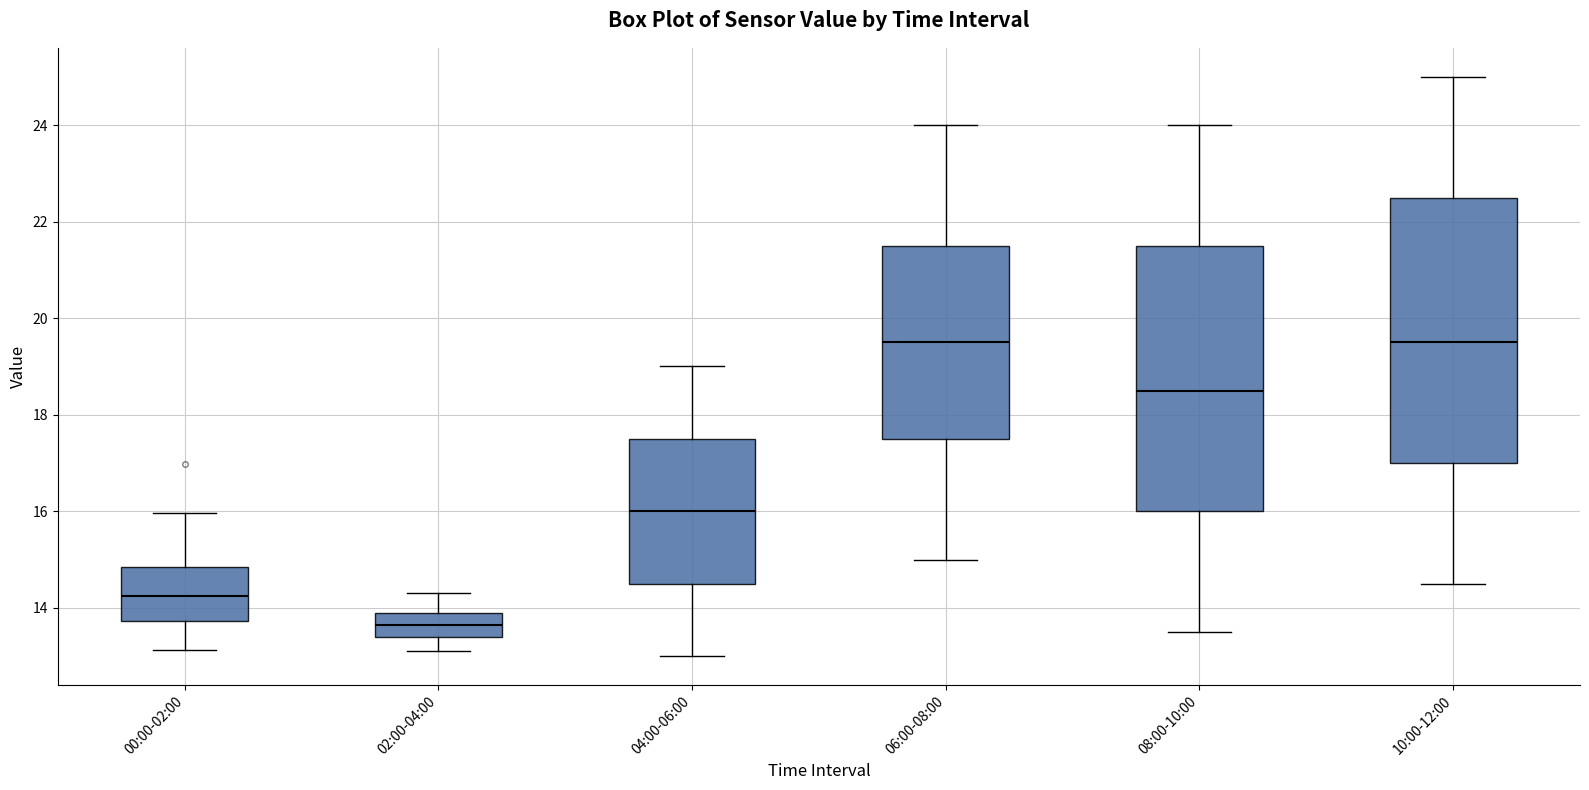

Reading left to right, read every box against the y-axis: the position of its median line, the range the box covers, and the ends of its whiskers. The values are not printed on the chart, so give them approximately, as read against the axis.

00:00-02:00: median 14.2, box 13.8 to 14.8, whiskers 13.2 to 16.0
02:00-04:00: median 13.6, box 13.4 to 14.0, whiskers 13.2 to 14.4
04:00-06:00: median 16.0, box 14.6 to 17.6, whiskers 13.0 to 19.0
06:00-08:00: median 19.6, box 17.6 to 21.6, whiskers 15.0 to 24.0
08:00-10:00: median 18.6, box 16.0 to 21.6, whiskers 13.6 to 24.0
10:00-12:00: median 19.6, box 17.0 to 22.6, whiskers 14.6 to 25.0